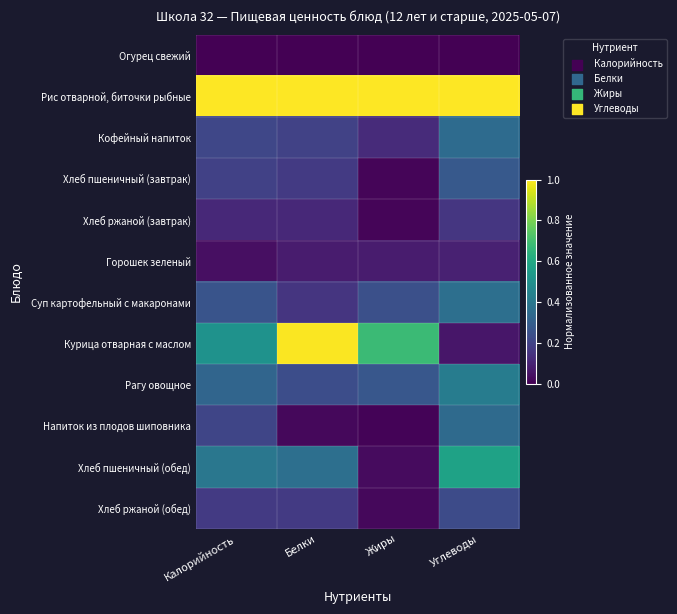

List the series in order of their peak value, highest first.

Рис отварной, биточки рыбные, Курица отварная с маслом, Хлеб пшеничный (обед), Рагу овощное, Суп картофельный с макаронами, Кофейный напиток, Напиток из плодов шиповника, Хлеб пшеничный (завтрак), Хлеб ржаной (обед), Хлеб ржаной (завтрак), Горошек зеленый, Огурец свежий